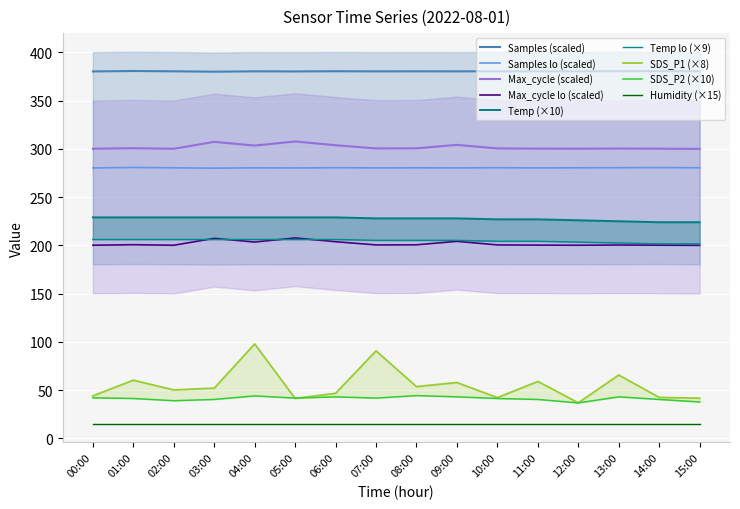

The value of Samples lo (scaled) at 11:00 is 389.4. True or false?

False